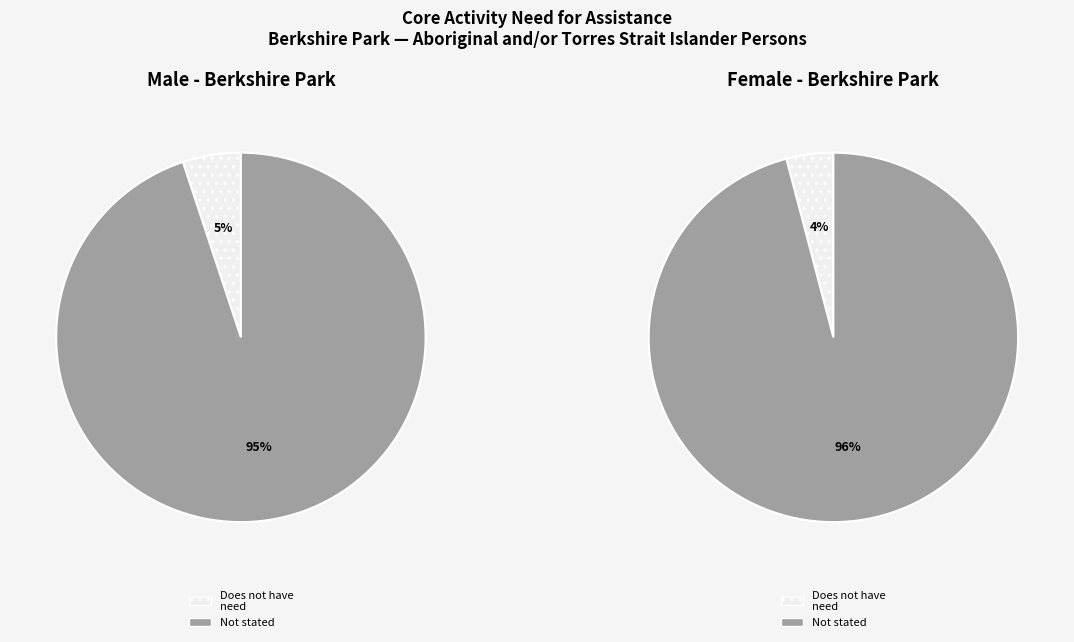

True or false: Males Not stated accounts for 62% of the total.

False